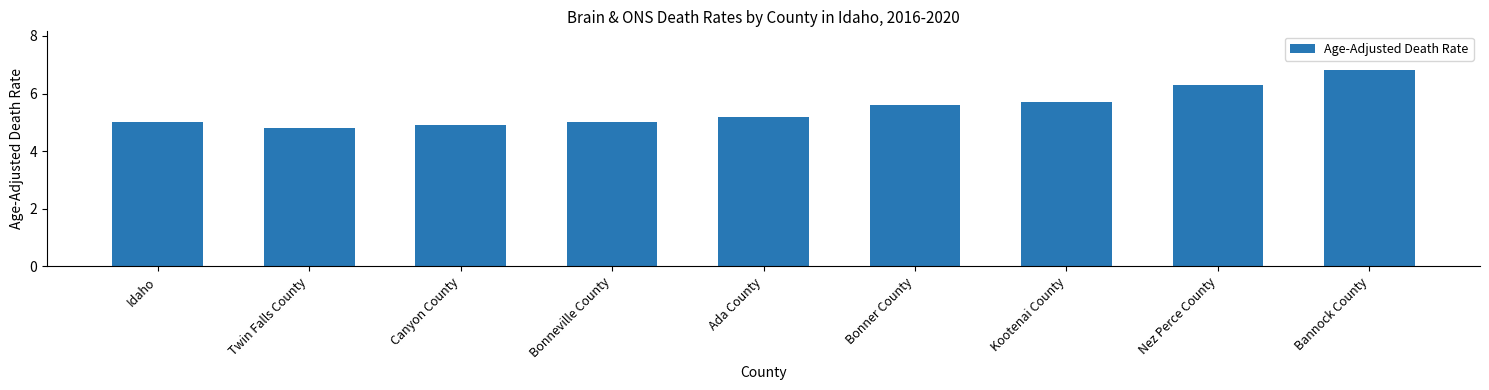

Which label corresponds to the smallest value in the chart?

Twin Falls County